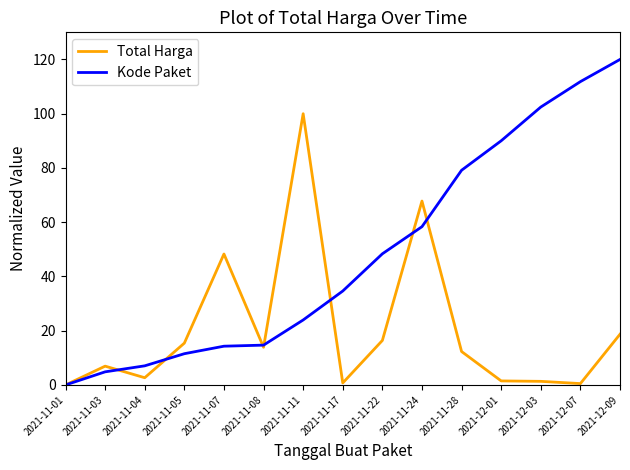

Which series changed the most between 2021-11-17 and 2021-11-24?

Total Harga